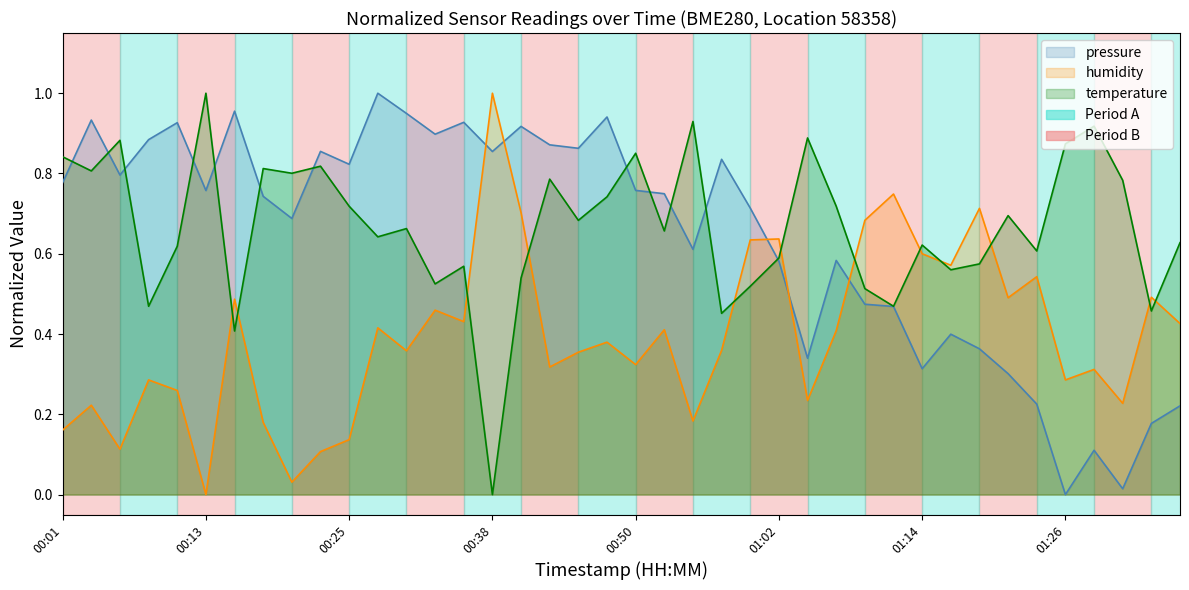

Which series ends up on top after the final intersection of humidity and temperature?

temperature